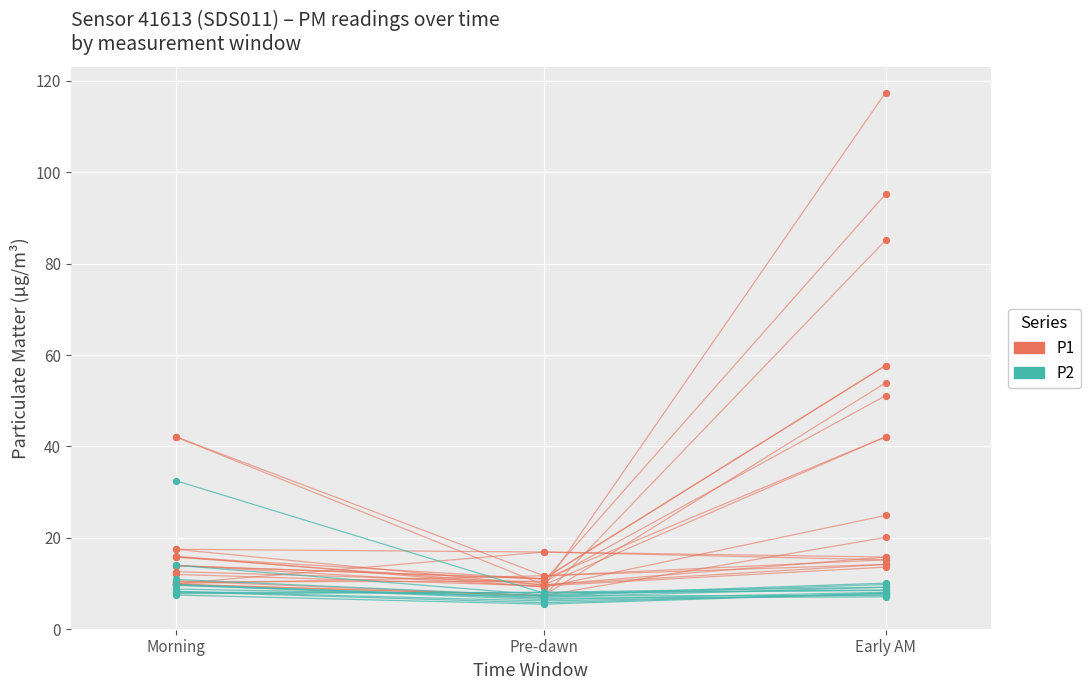

Which series has the largest total across all categories?

P1